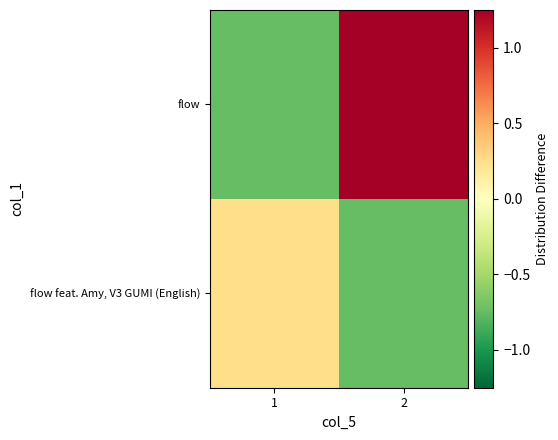

Count the number of data series in this chart.

2